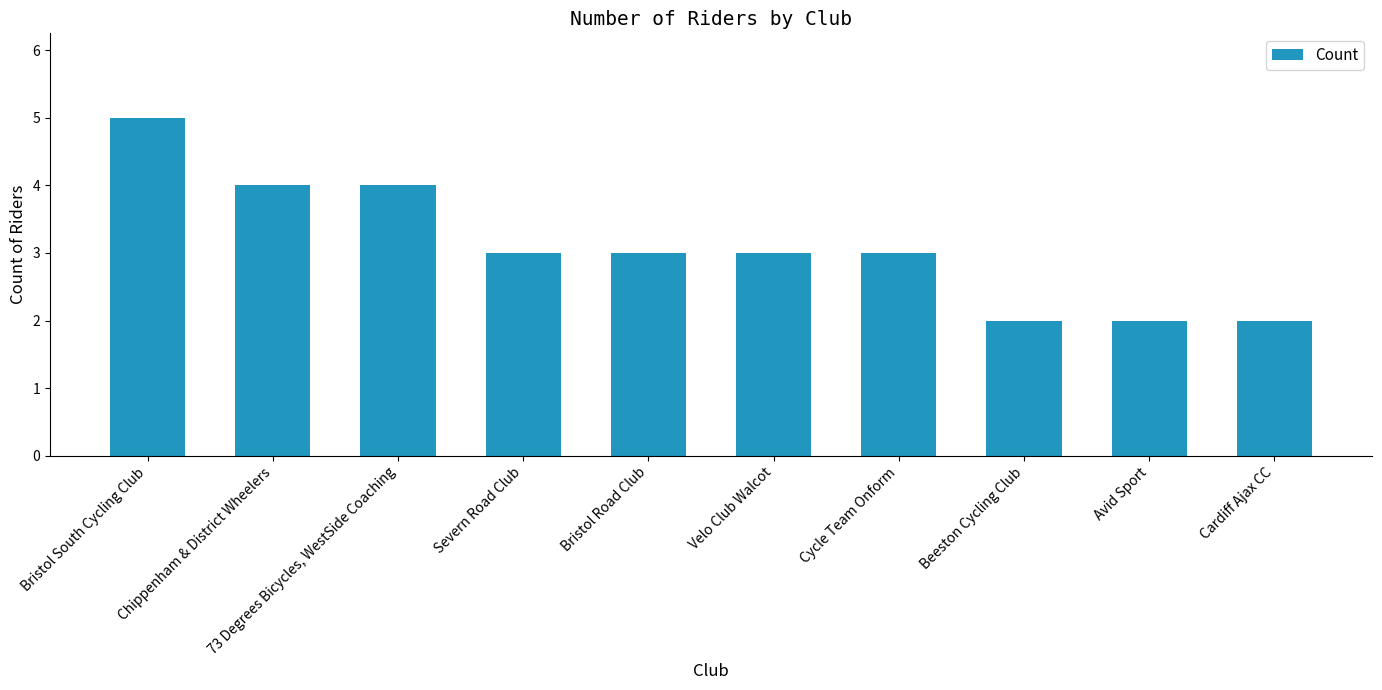

Which has a higher value, Cycle Team Onform or Bristol South Cycling Club?

Bristol South Cycling Club